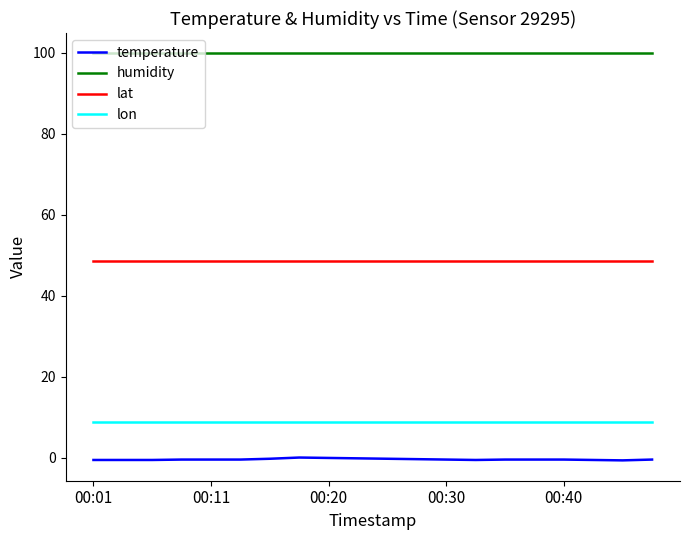

List the series in order of their peak value, highest first.

humidity, lat, lon, temperature